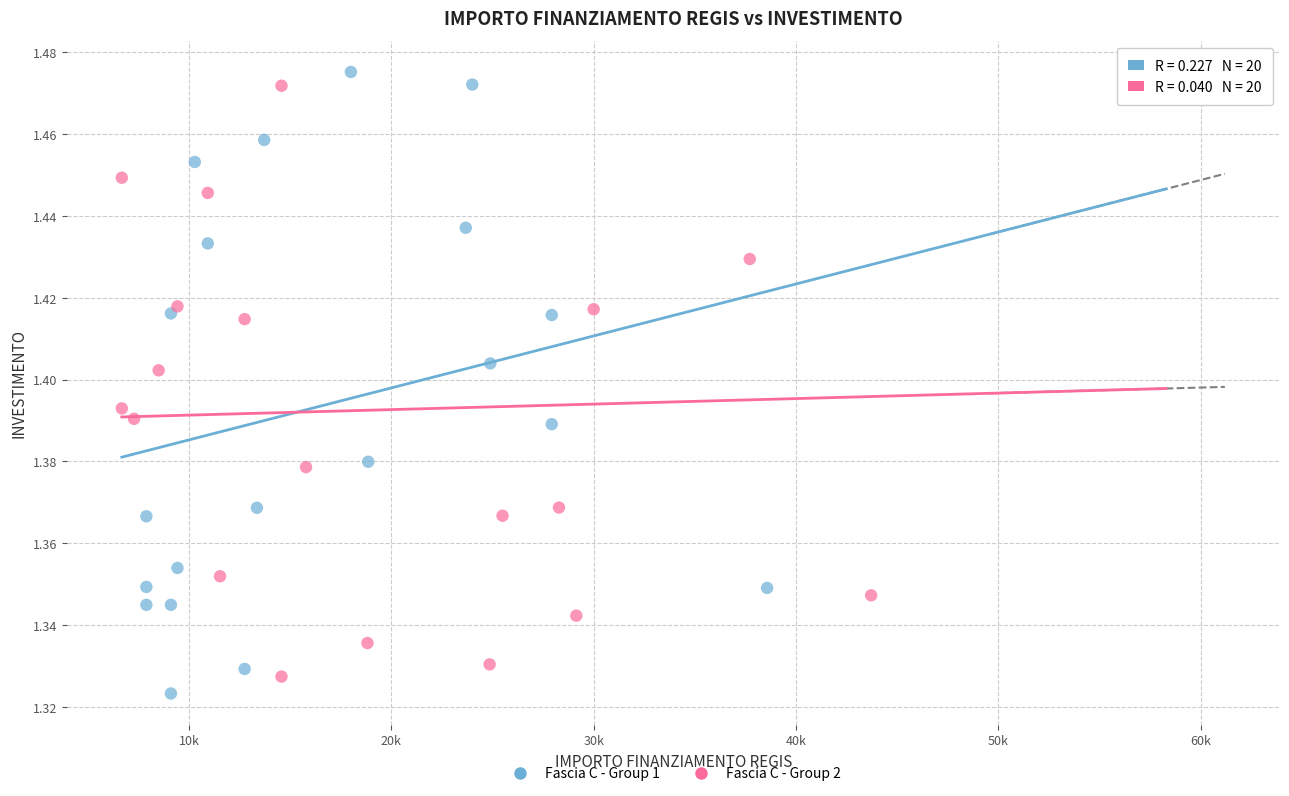

What are all the series names shown in the legend?

Fascia C - Group 1, Fascia C - Group 2